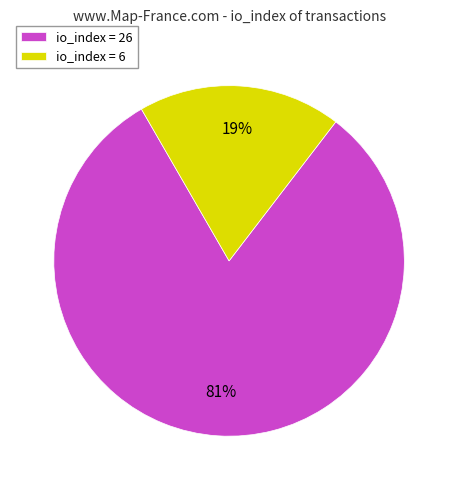

The io_index = 6 slice represents 8% of the pie. True or false?

False